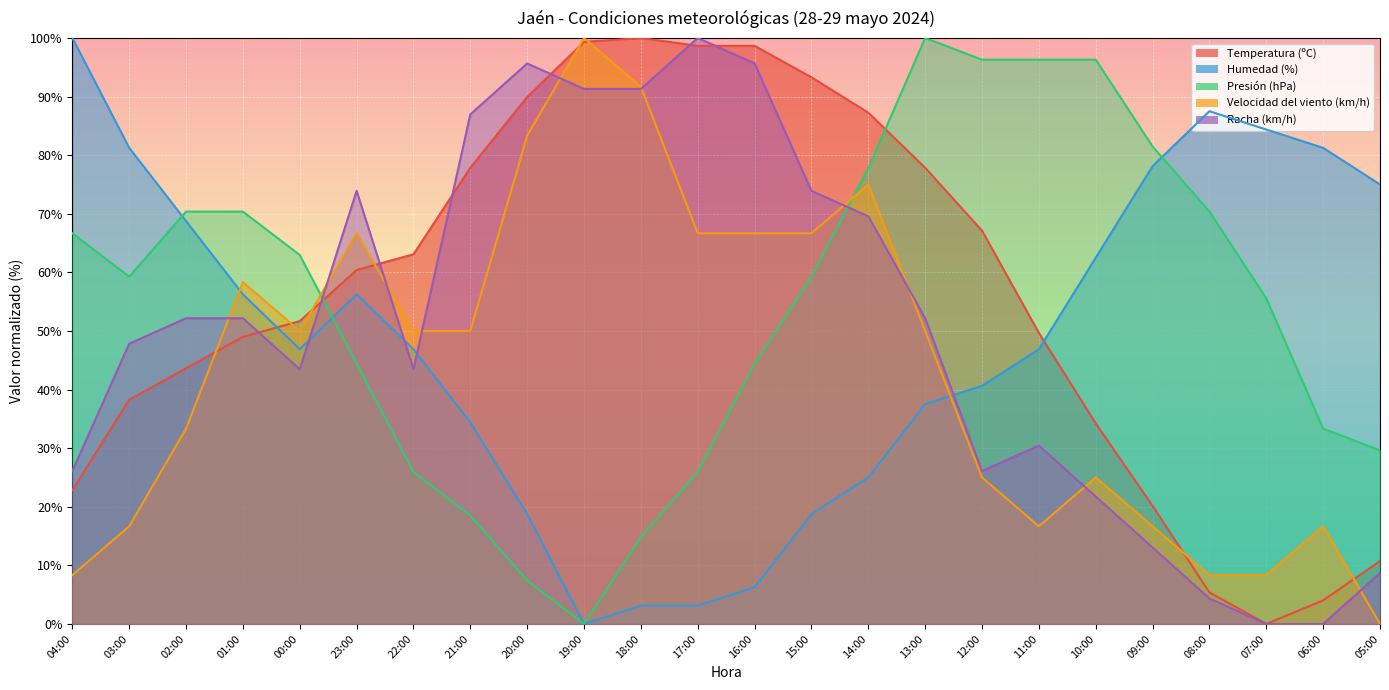

List the labels in order of Racha (km/h) value, smallest first.

07:00, 06:00, 08:00, 05:00, 09:00, 10:00, 04:00, 12:00, 11:00, 00:00, 22:00, 03:00, 02:00, 01:00, 13:00, 14:00, 23:00, 15:00, 21:00, 19:00, 18:00, 20:00, 16:00, 17:00